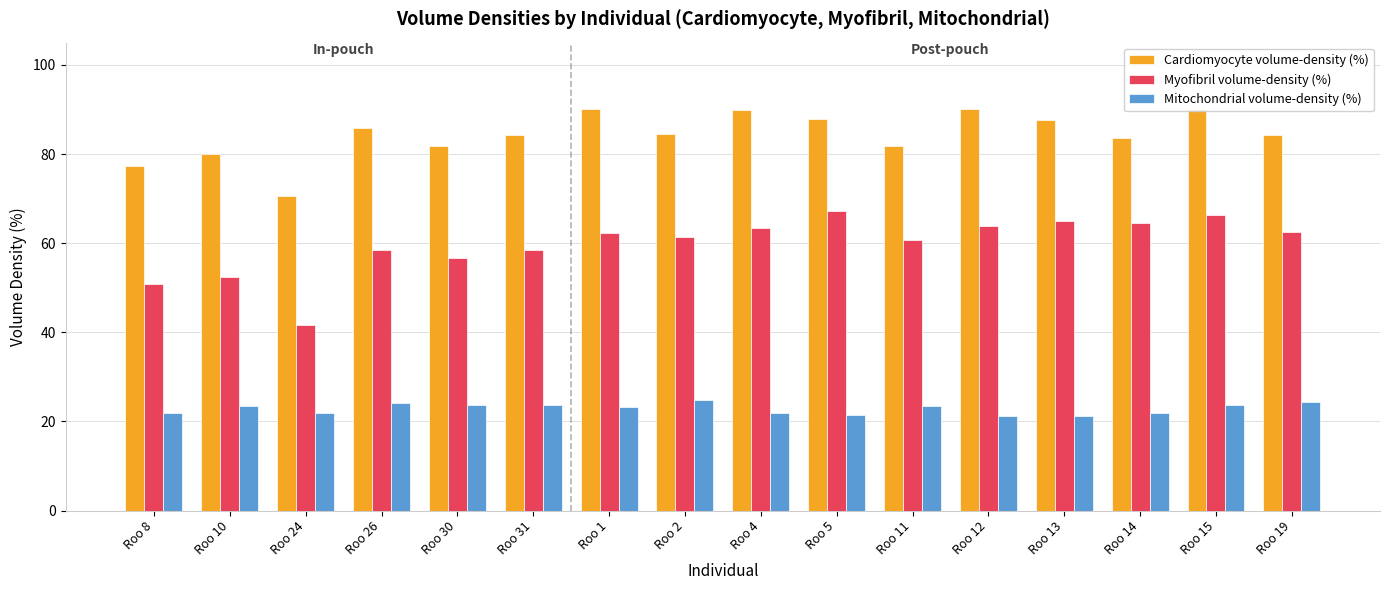

How many values in the Cardiomyocyte volume-density (%) series exceed 84?

10